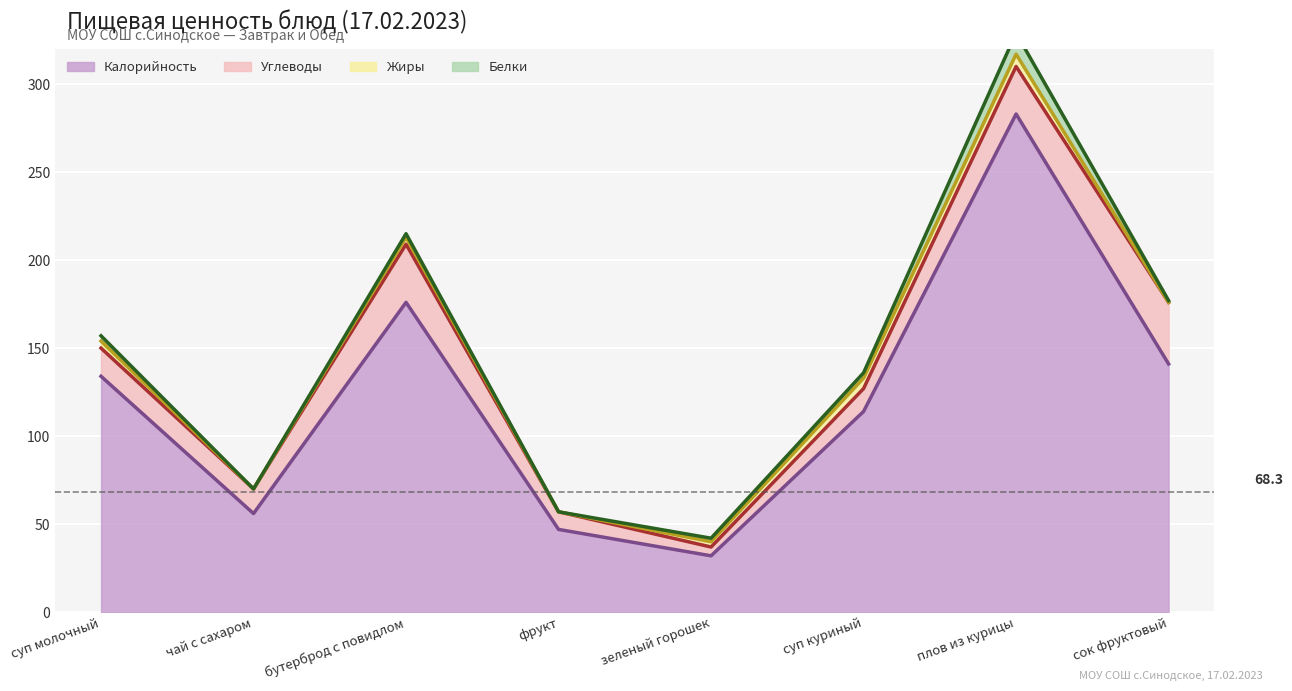

Which series has the widest spread of values?

Калорийность